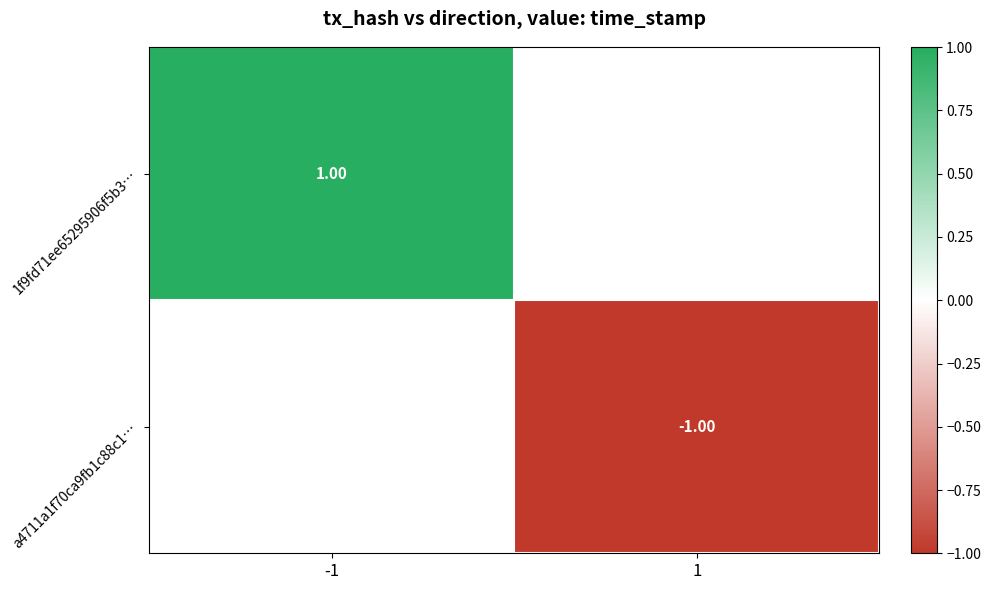

Count the number of data series in this chart.

2